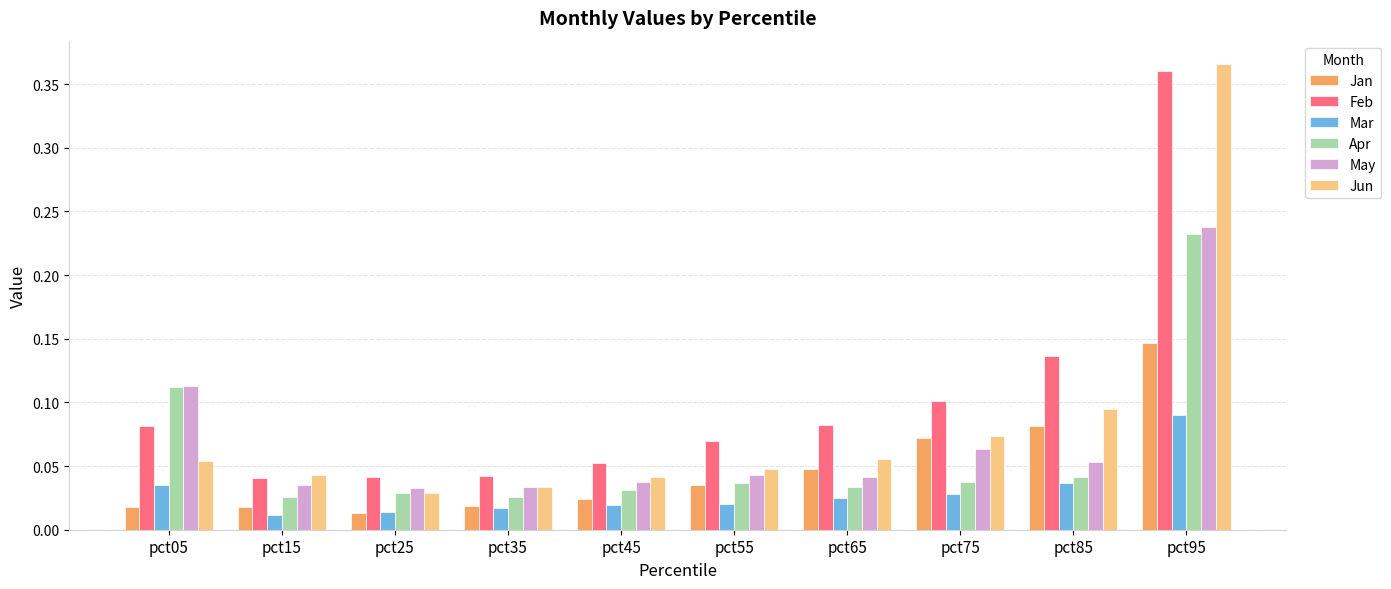

Count the Feb values in the range 0 to 1.

10